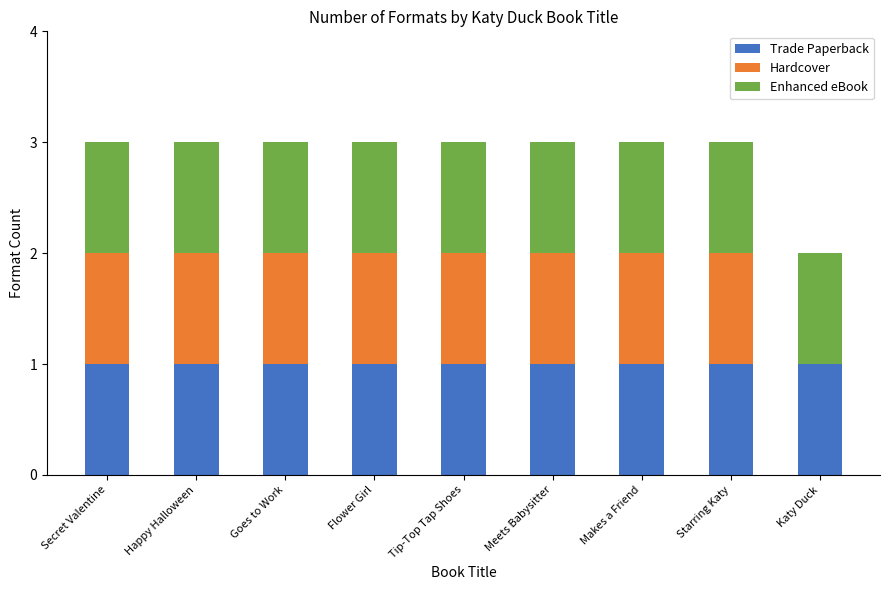

True or false: Trade Paperback has a value of 1 at Makes a Friend.

True